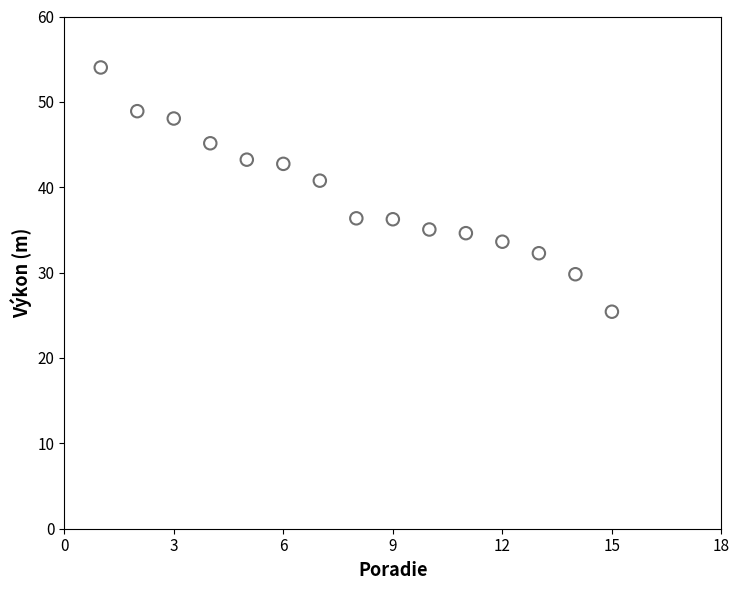

What is the range of X values (max minus min)?

14.0